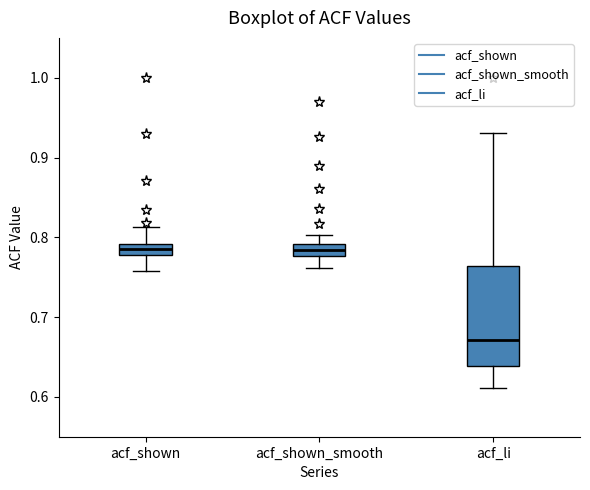

Which box is the tallest, from its lower edge to its upper edge?

acf_li